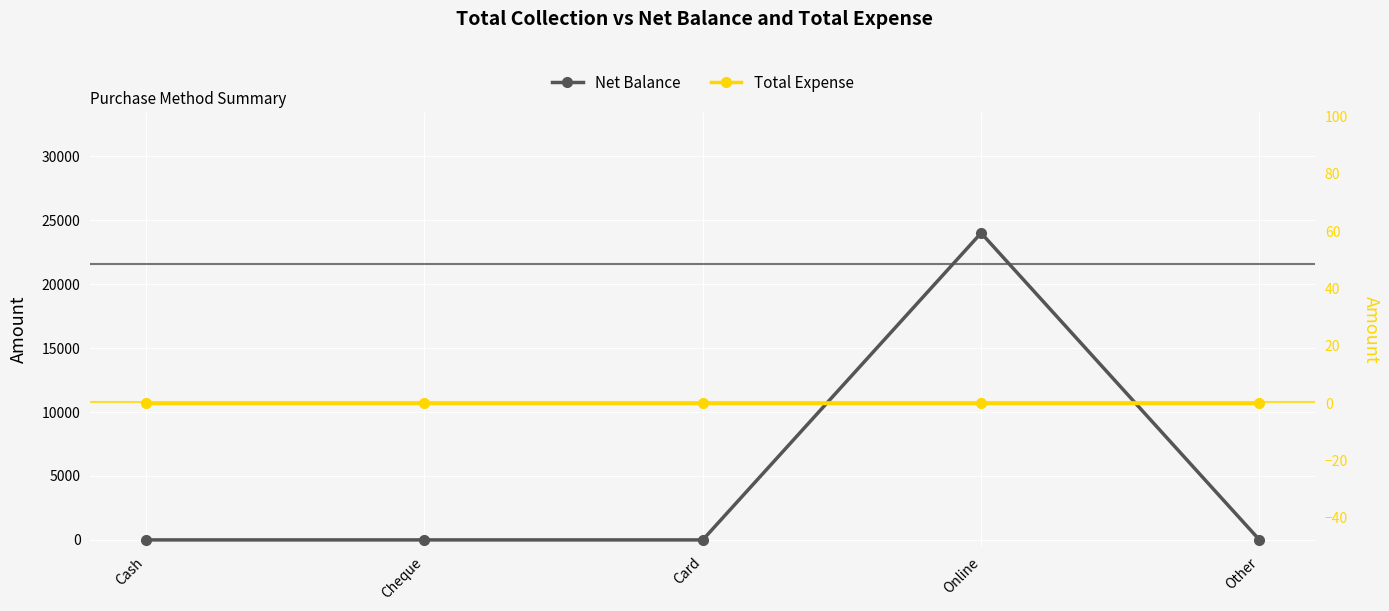

True or false: Net Balance has a value of 15628 at Cash.

False